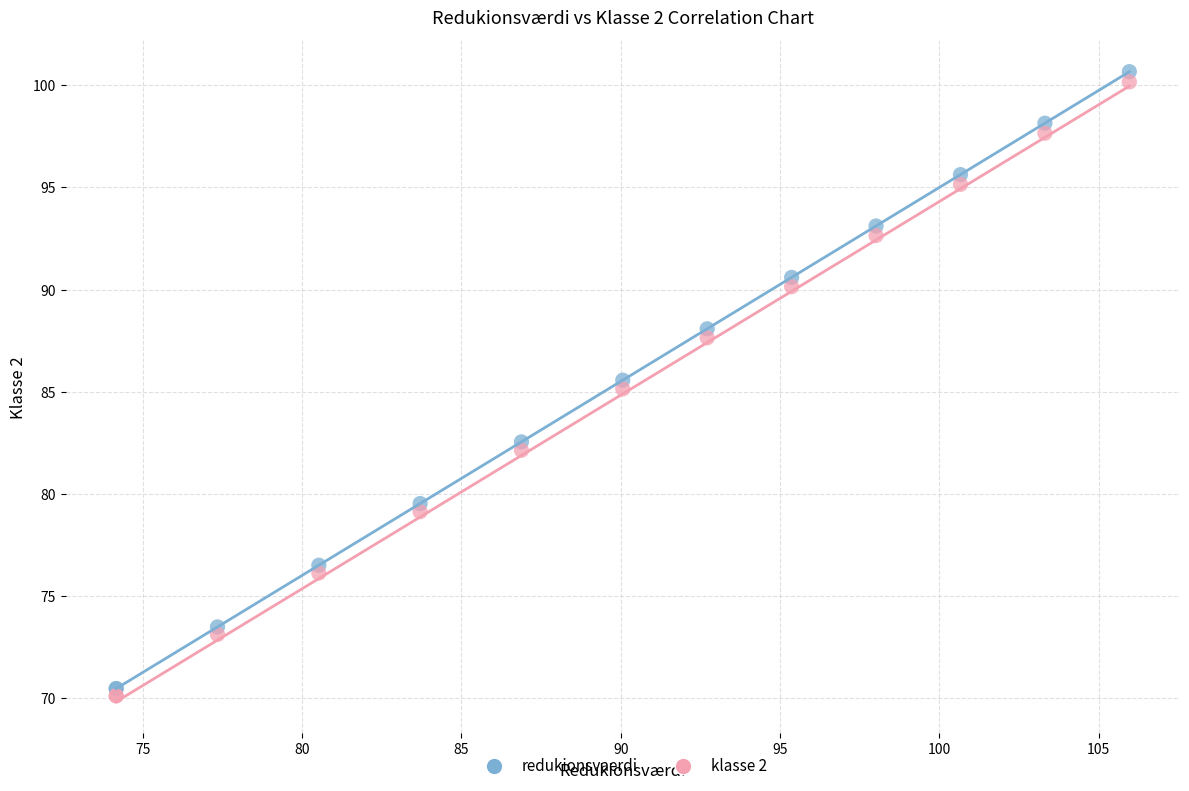

What is the X range (max minus min) for the scatter plot?

31.8